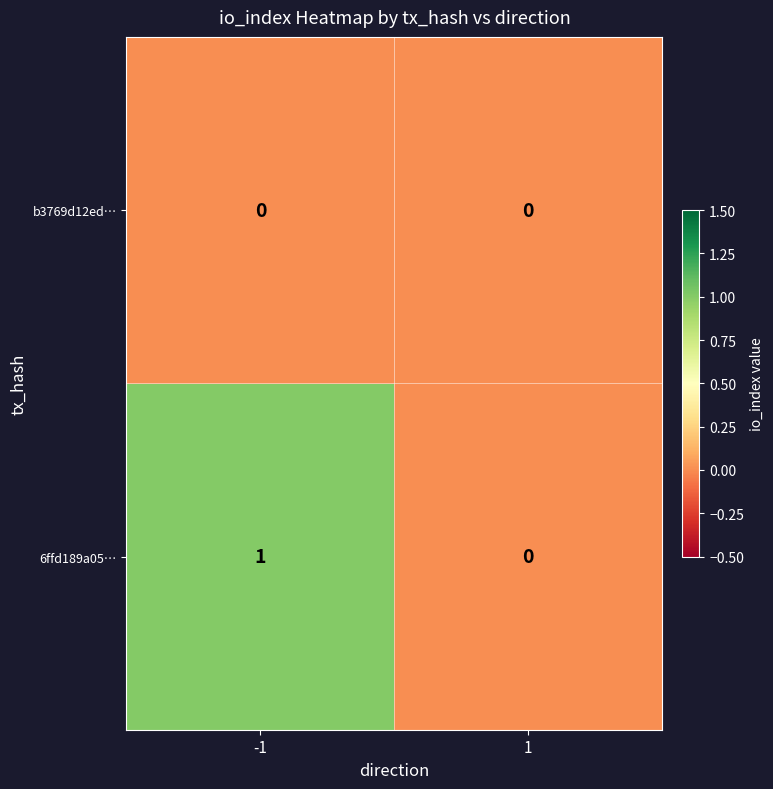

The 6ffd189a05… series shows 1 at -1. True or false?

True